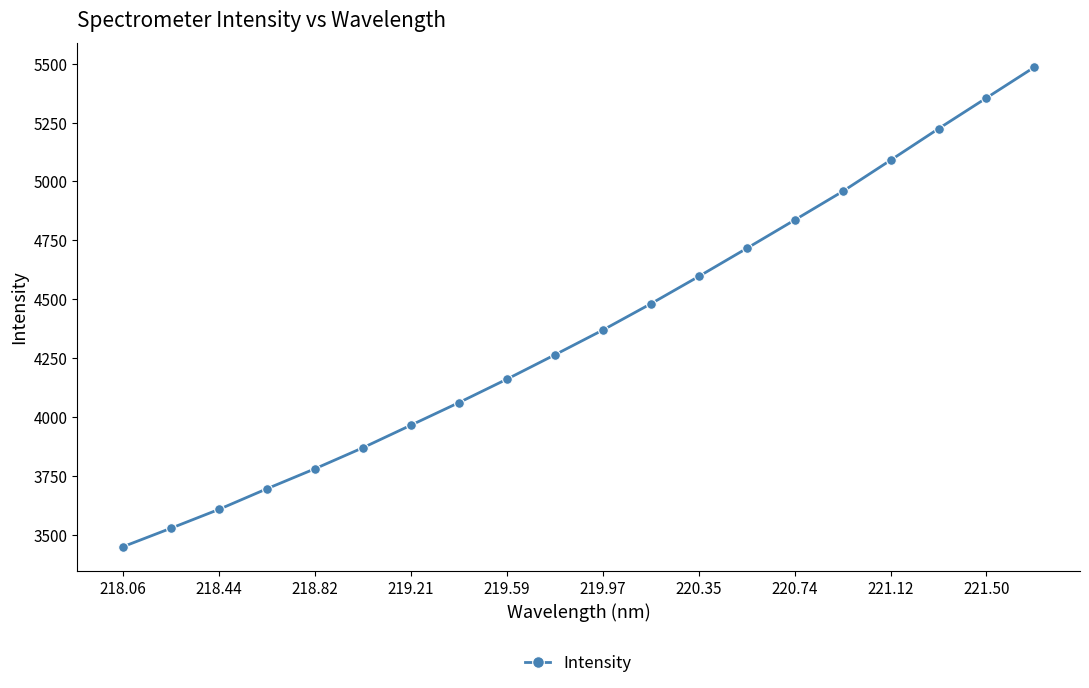

What is the value of the 5th point from the left?

3779.8